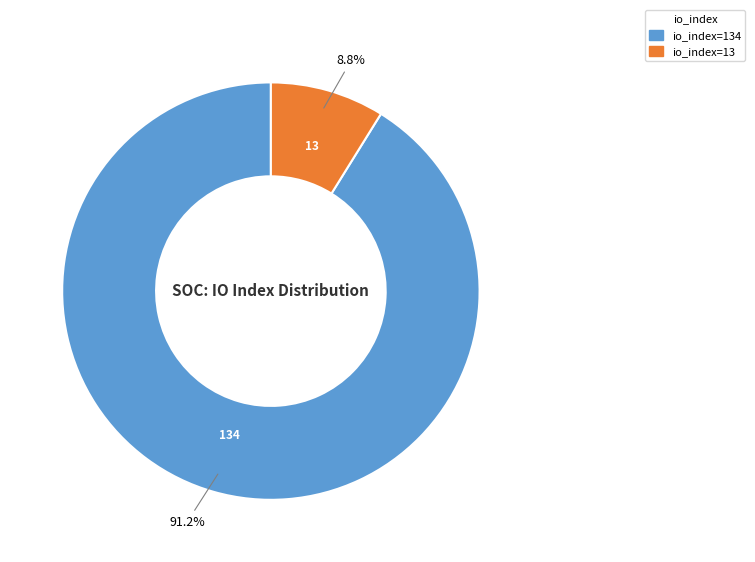

Does any single category account for the majority?

Yes